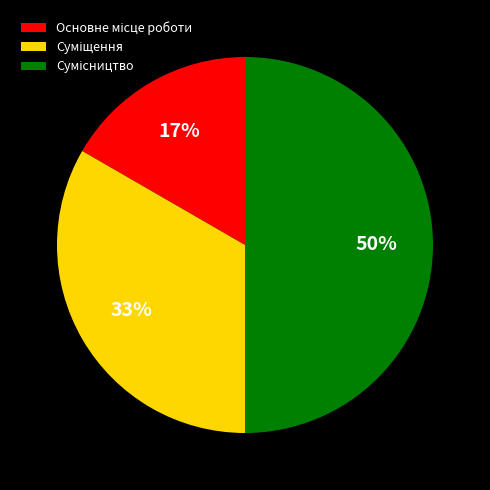

To the nearest percent, what is the average slice percentage?

33%